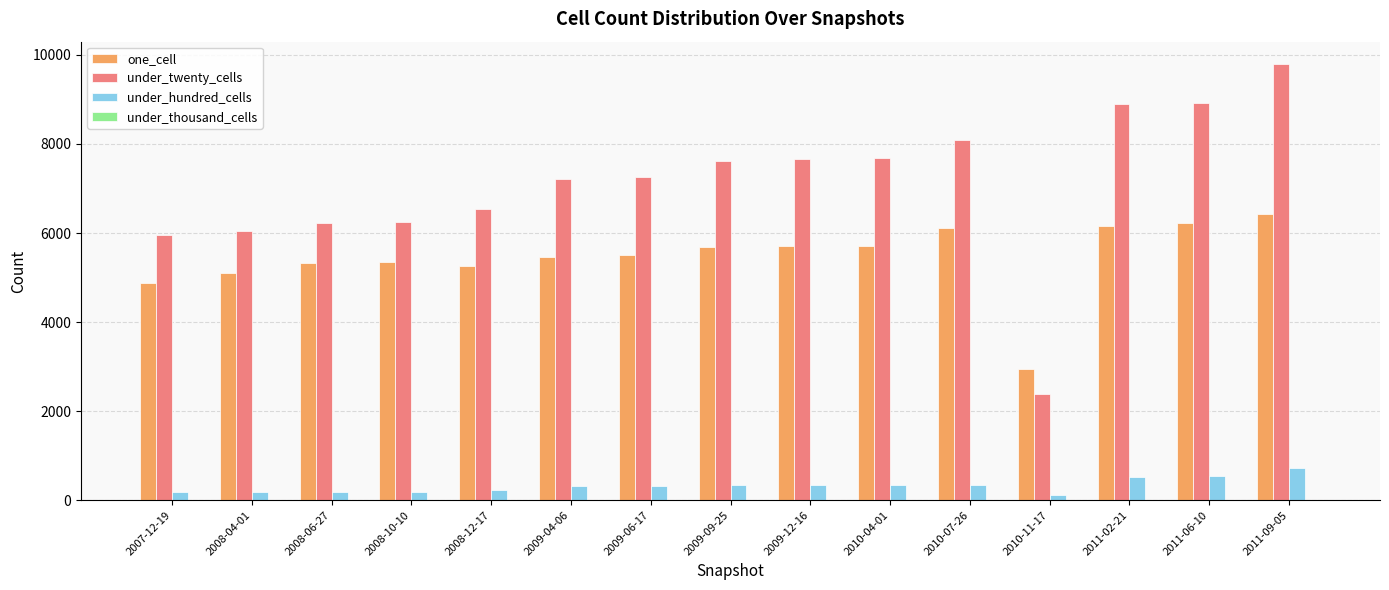

What is the difference between the under_twenty_cells values at 2010-04-01 and 2008-12-17?

1128